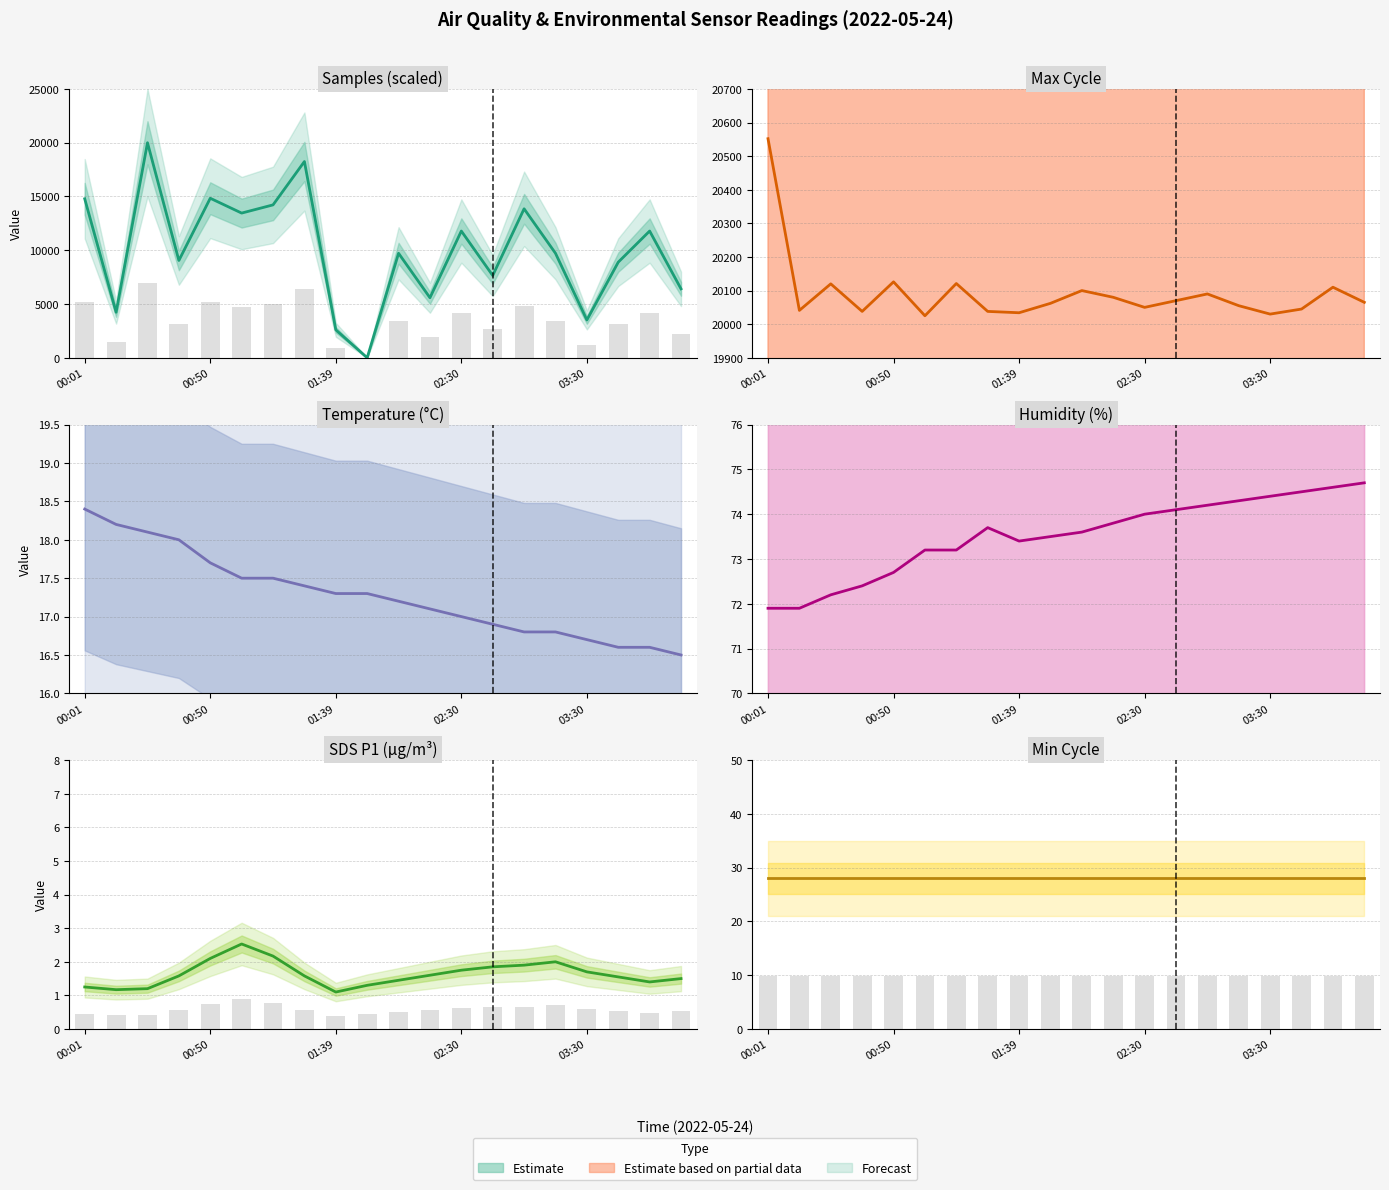

Where is Temperature (°C) nearest to the value 17?

02:30